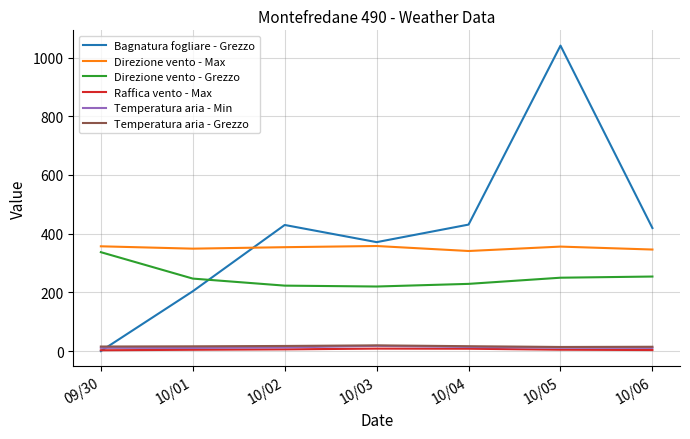

The value of Direzione vento - Max at 10/04 is 341.0. True or false?

True